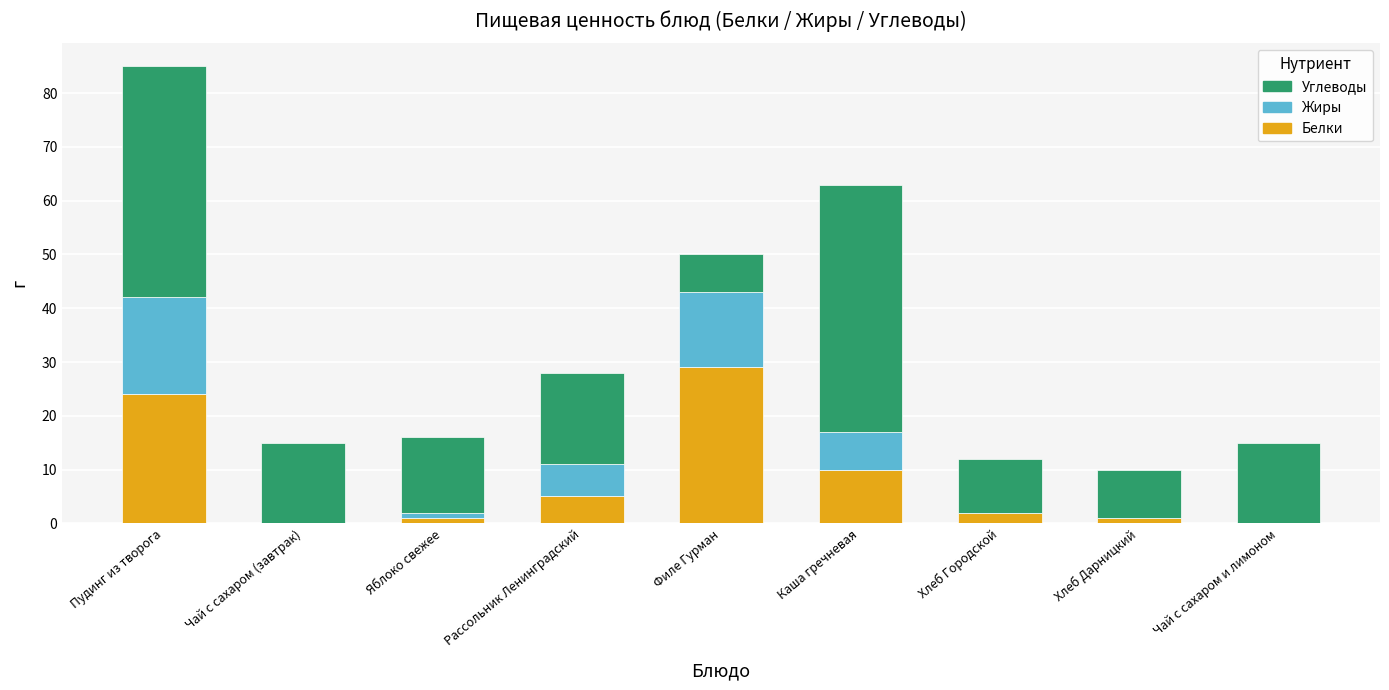

Reading right to left, list the values for the Белки series.

Чай с сахаром и лимоном=0	Хлеб Дарницкий=1	Хлеб Городской=2	Каша гречневая=10	Филе Гурман=29	Рассольник Ленинградский=5	Яблоко свежее=1	Чай с сахаром (завтрак)=0	Пудинг из творога=24